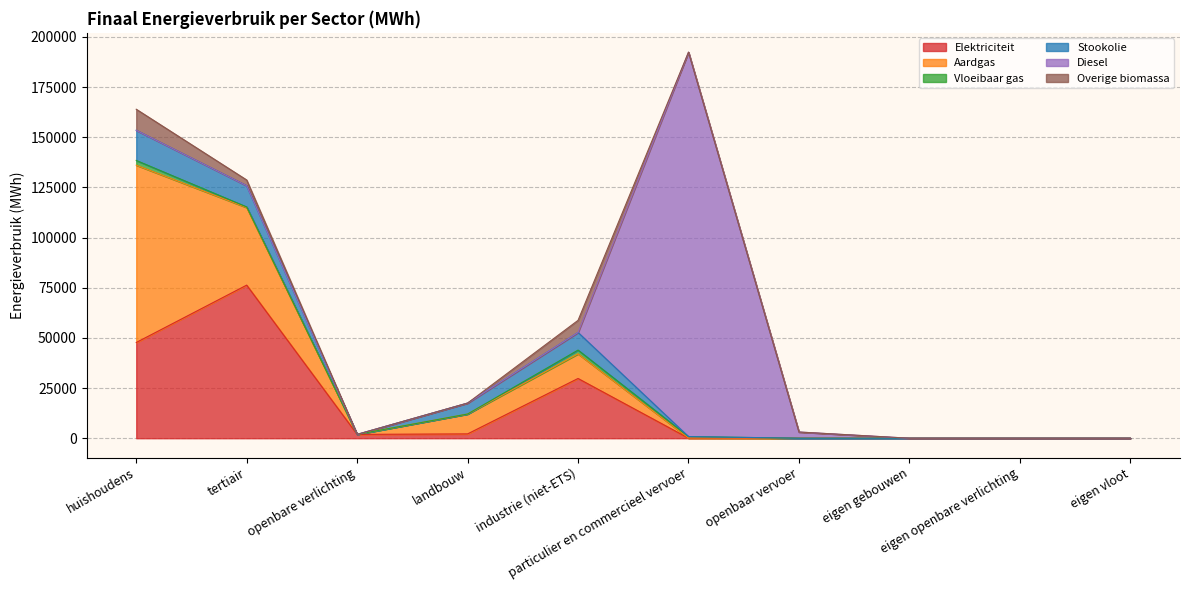

Where does the Elektriciteit series first go above 1910?

huishoudens